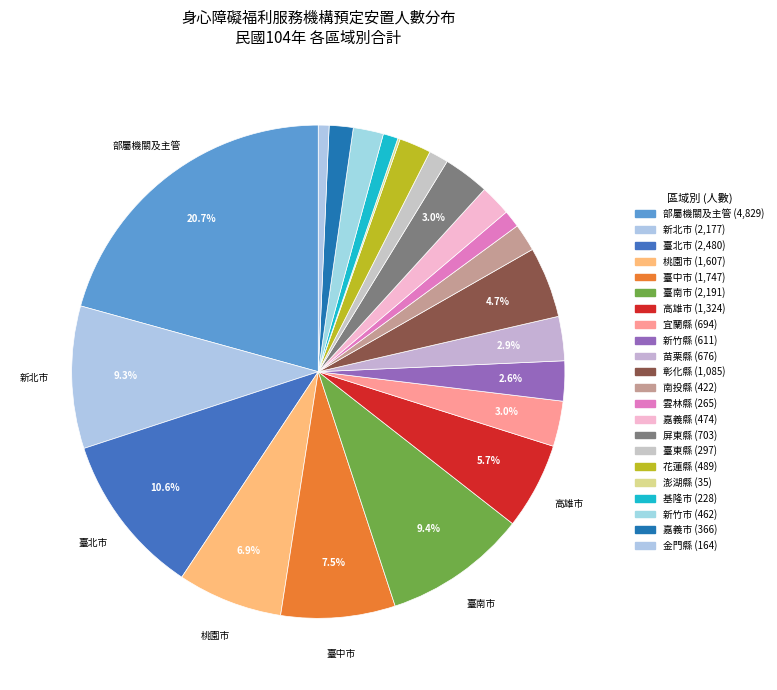

How many slices are in this pie chart?

22